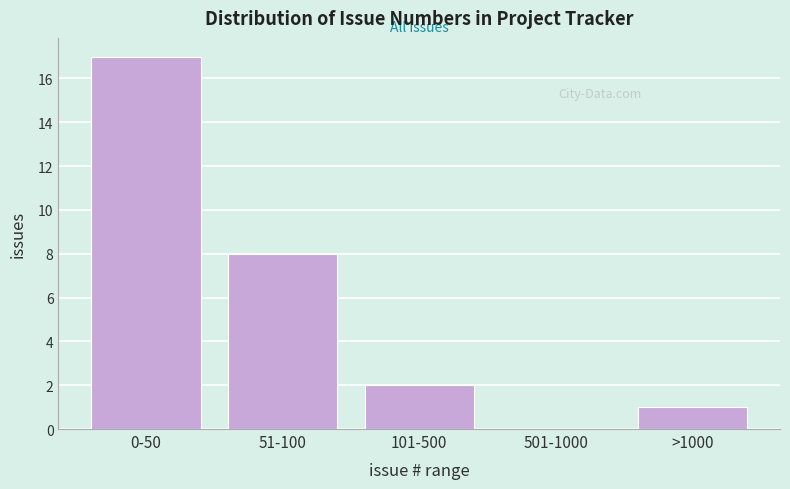

Reading right to left, list all the values displayed in this chart.

>1000=1	501-1000=0	101-500=2	51-100=8	0-50=17